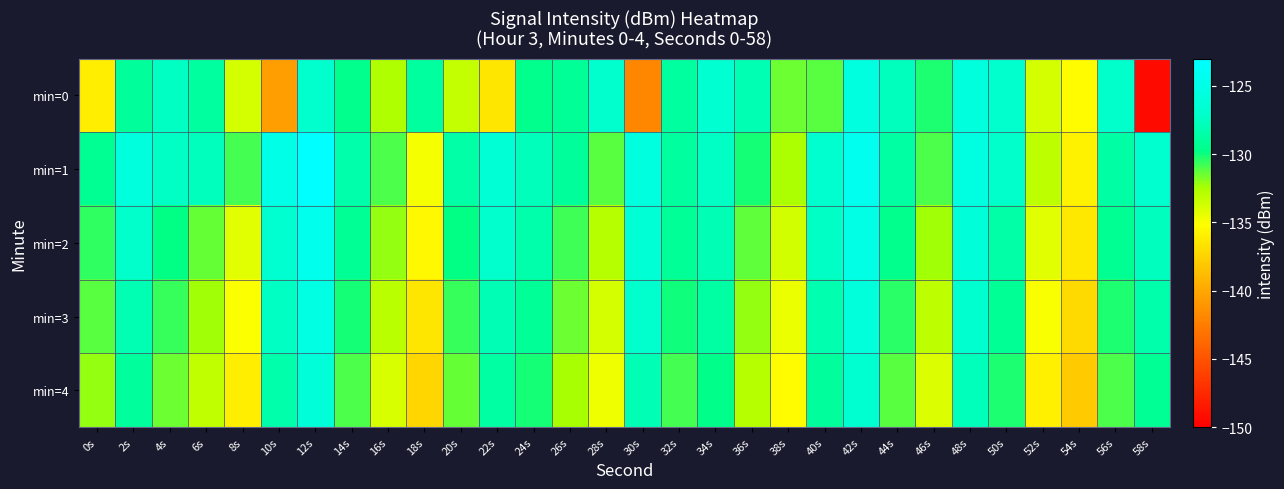

Reading right to left, extract all data points from this chart.

min=0: 58s=-149.3	56s=-127.2	54s=-135.3	52s=-133.8	50s=-127.1	48s=-125.8	46s=-130.2	44s=-127.7	42s=-125.6	40s=-131.2	38s=-131.5	36s=-128.1	34s=-126.6	32s=-128.8	30s=-141.9	28s=-126.9	26s=-129.2	24s=-129.6	22s=-136.5	20s=-133.3	18s=-128.9	16s=-132.7	14s=-129.6	12s=-127.0	10s=-140.5	8s=-133.8	6s=-128.9	4s=-127.4	2s=-129.0	0s=-136.0
min=1: 58s=-126.9	56s=-128.6	54s=-135.8	52s=-133.1	50s=-127.2	48s=-125.4	46s=-131.0	44s=-128.7	42s=-124.3	40s=-126.8	38s=-132.5	36s=-130.1	34s=-127.4	32s=-128.9	30s=-125.6	28s=-131.2	26s=-129.1	24s=-127.8	22s=-126.3	20s=-128.5	18s=-134.9	16s=-130.9	14s=-128.5	12s=-123.0	10s=-125.0	8s=-130.8	6s=-127.7	4s=-127.4	2s=-125.8	0s=-129.4
min=2: 58s=-127.6	56s=-129.4	54s=-136.3	52s=-134.2	50s=-128.5	48s=-126.1	46s=-132.3	44s=-129.6	42s=-125.1	40s=-127.4	38s=-133.7	36s=-131.3	34s=-128.0	32s=-129.2	30s=-126.3	28s=-132.9	26s=-130.7	24s=-128.4	22s=-127.1	20s=-129.8	18s=-135.5	16s=-132.1	14s=-129.3	12s=-124.5	10s=-126.7	8s=-134.2	6s=-131.4	4s=-129.8	2s=-127.2	0s=-130.5
min=3: 58s=-128.4	56s=-130.2	54s=-137.1	52s=-135.0	50s=-129.3	48s=-126.9	46s=-133.1	44s=-130.4	42s=-125.9	40s=-128.2	38s=-134.5	36s=-132.1	34s=-128.8	32s=-130.0	30s=-127.1	28s=-133.8	26s=-131.5	24s=-129.2	22s=-128.0	20s=-130.6	18s=-136.4	16s=-133.0	14s=-130.1	12s=-125.3	10s=-127.5	8s=-135.1	6s=-132.3	4s=-130.6	2s=-128.1	0s=-131.2
min=4: 58s=-129.3	56s=-131.0	54s=-137.9	52s=-135.9	50s=-130.2	48s=-127.8	46s=-134.0	44s=-131.2	42s=-126.7	40s=-129.0	38s=-135.3	36s=-132.9	34s=-129.7	32s=-130.9	30s=-128.0	28s=-134.7	26s=-132.4	24s=-130.1	22s=-128.8	20s=-131.4	18s=-137.3	16s=-133.9	14s=-131.0	12s=-126.1	10s=-128.4	8s=-136.0	6s=-133.2	4s=-131.5	2s=-129.0	0s=-132.1